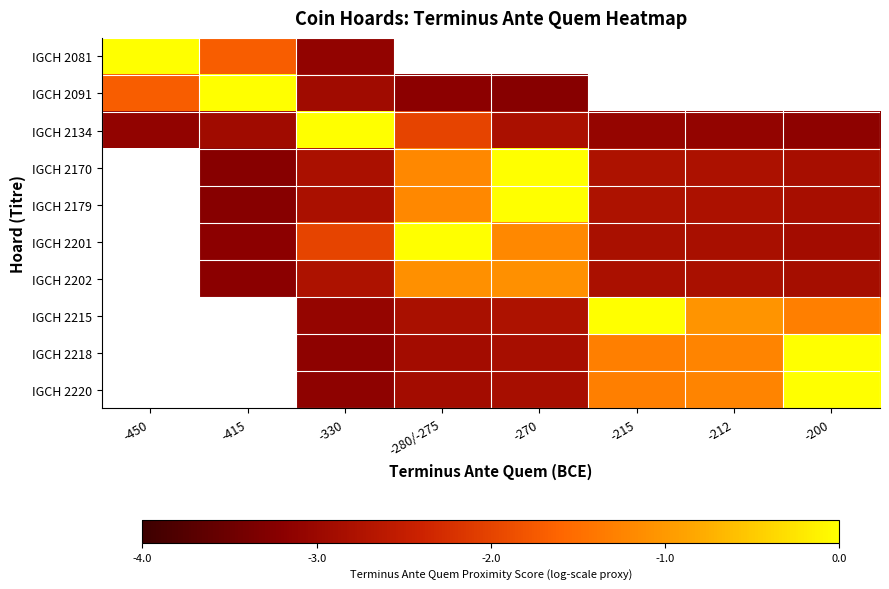

The value of IGCH 2202 at -215 is -2.8. True or false?

True